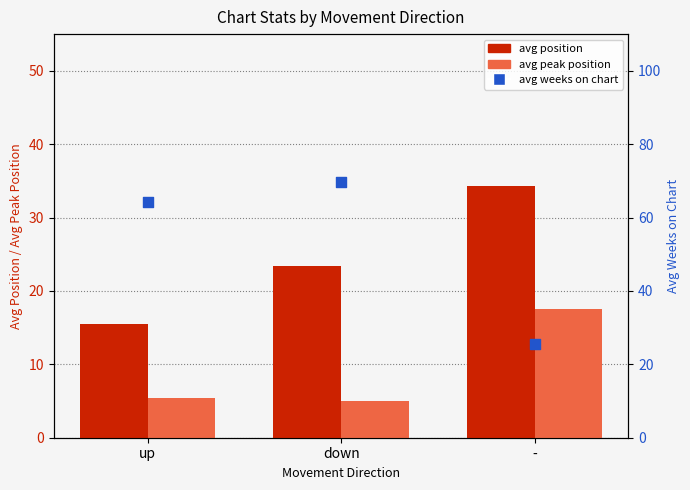

At which category is the sum across all series the highest?

down